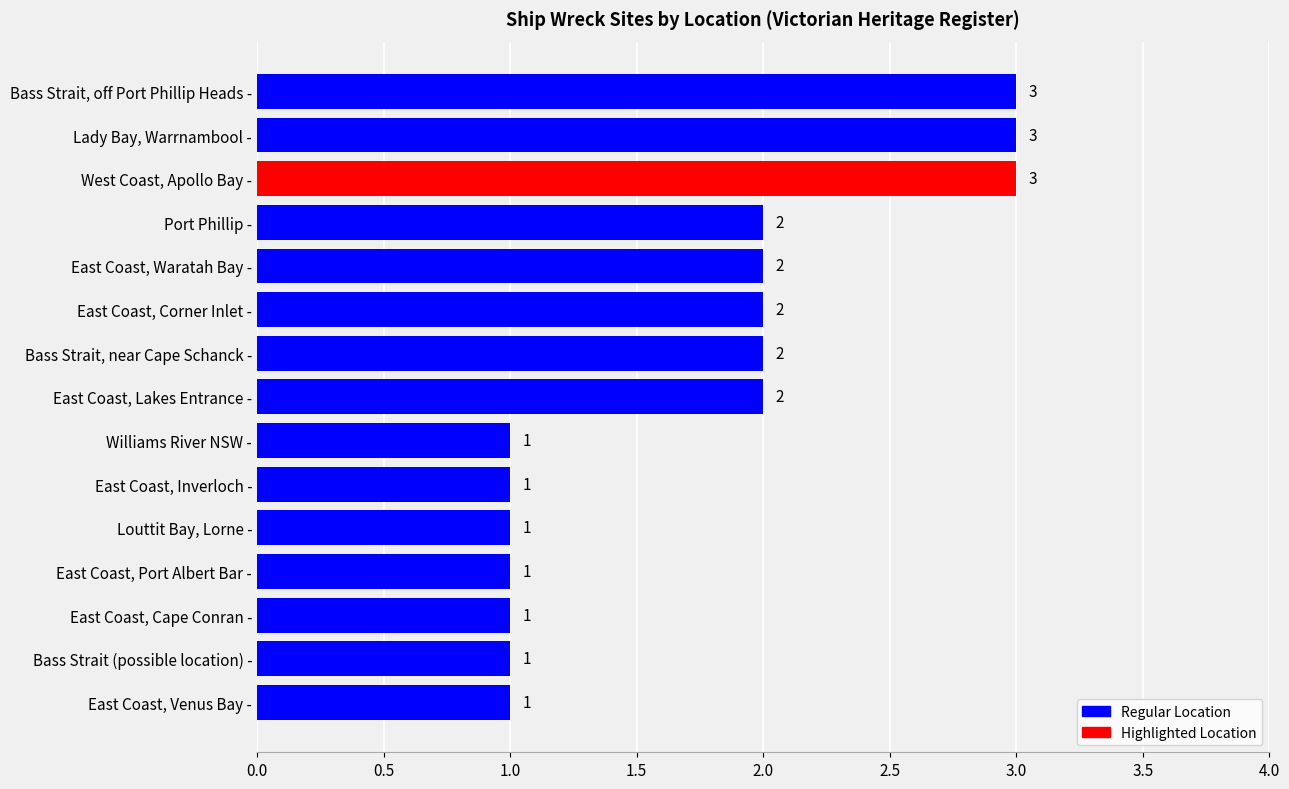

How many values are between 1 and 2?

12